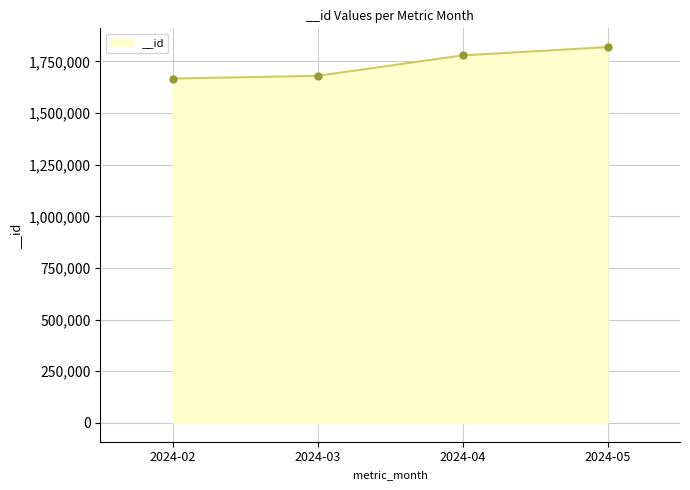

What is the difference between the maximum and minimum values?

152249